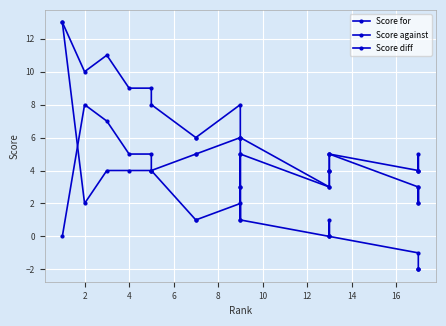

At how many categories does at least one series exceed 11?

1